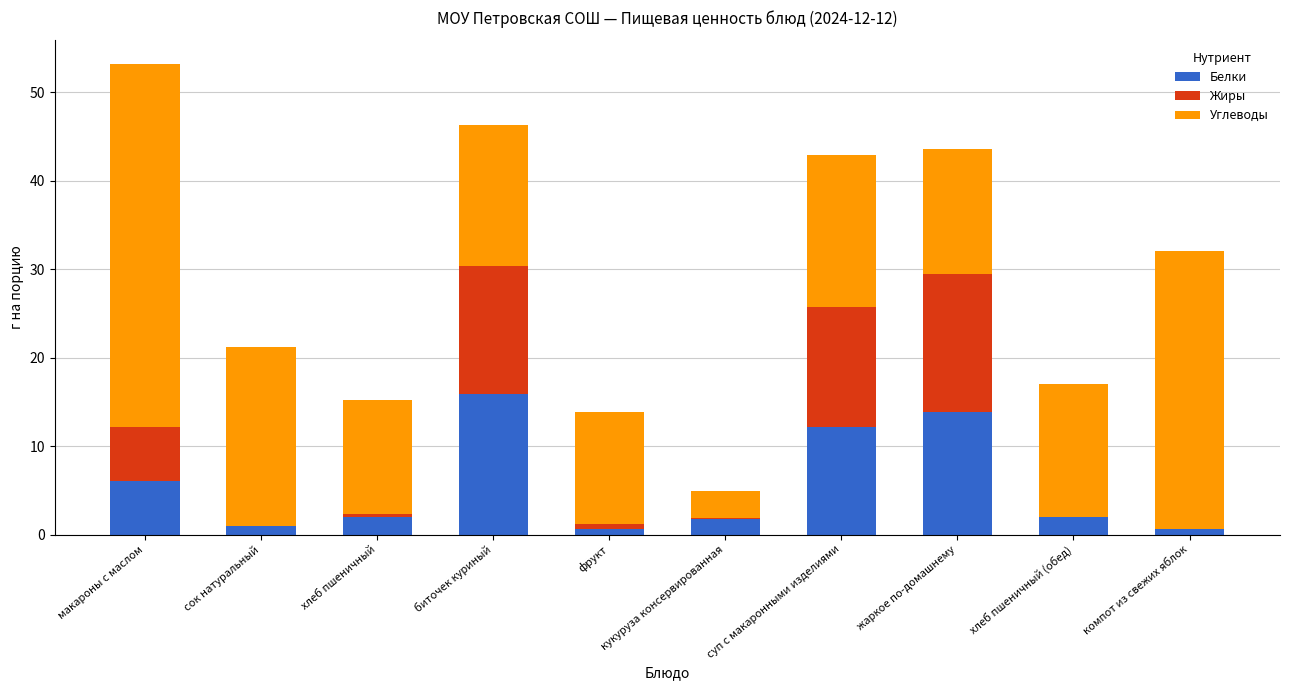

At which category is the sum across all series the highest?

макароны с маслом